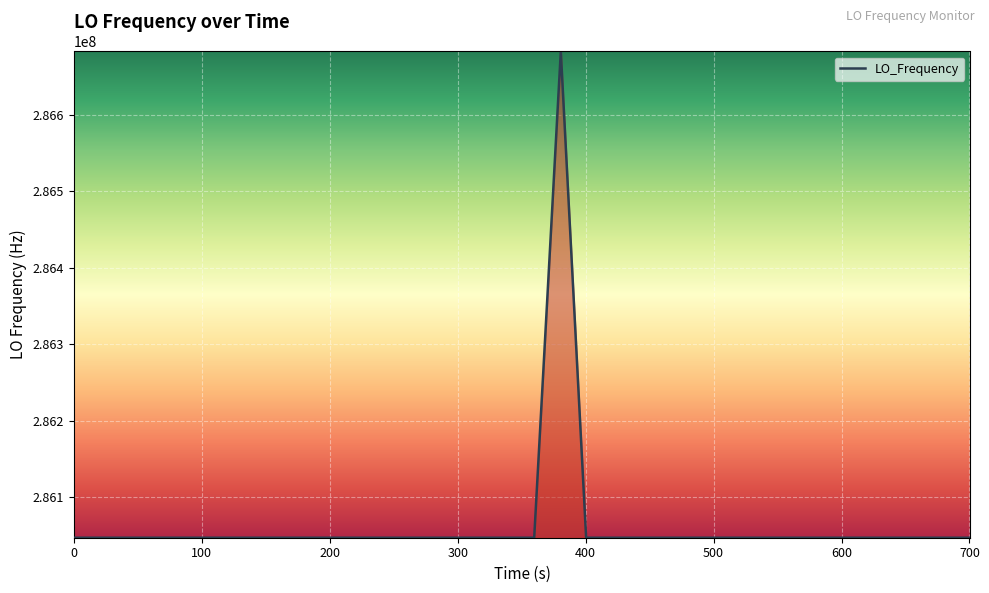

What is the greatest value displayed?

286682707.3